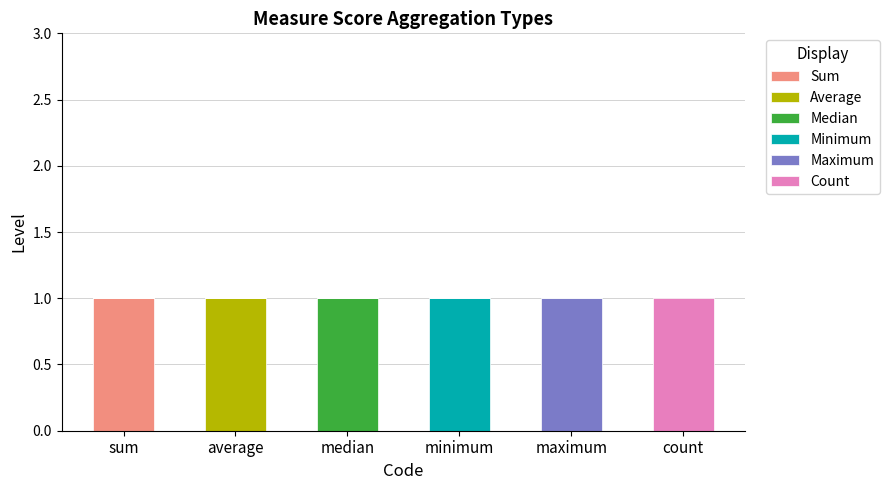

Are the bars horizontal?

No